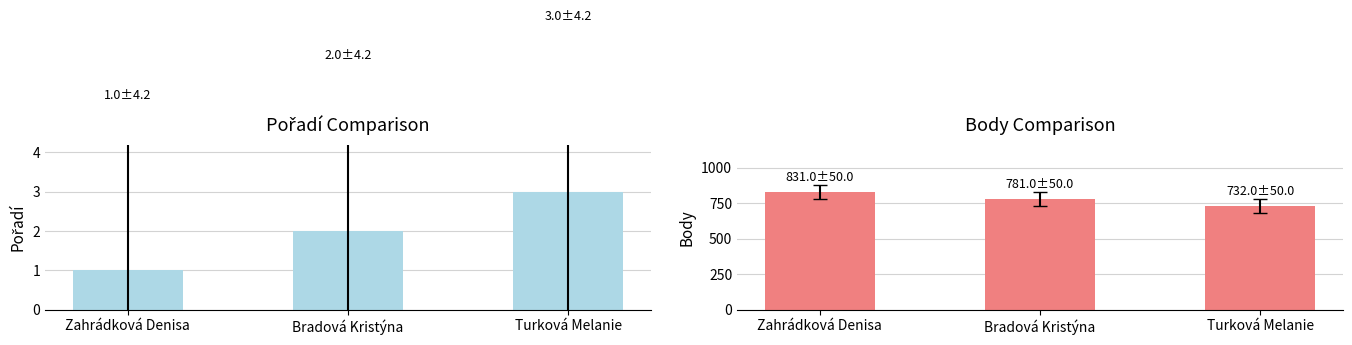

Between Turková Melanie and Bradová Kristýna, which is larger?

Turková Melanie